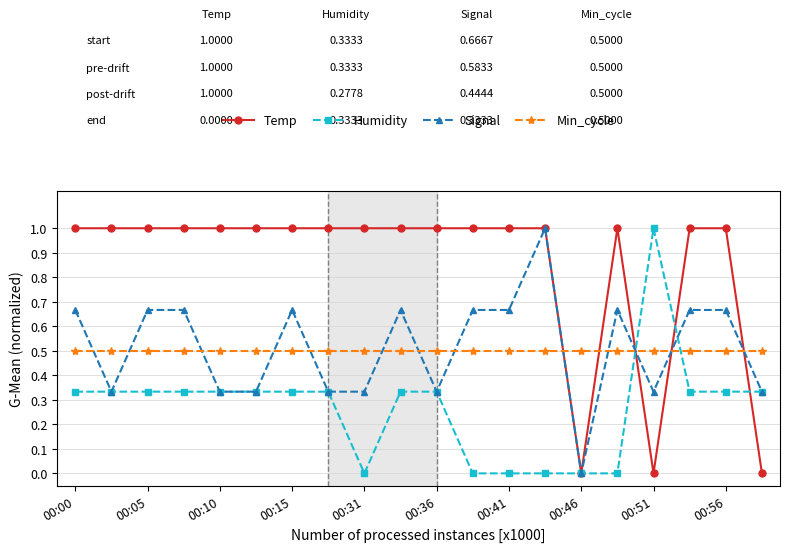

What is the minimum value for Min_cycle?

0.5